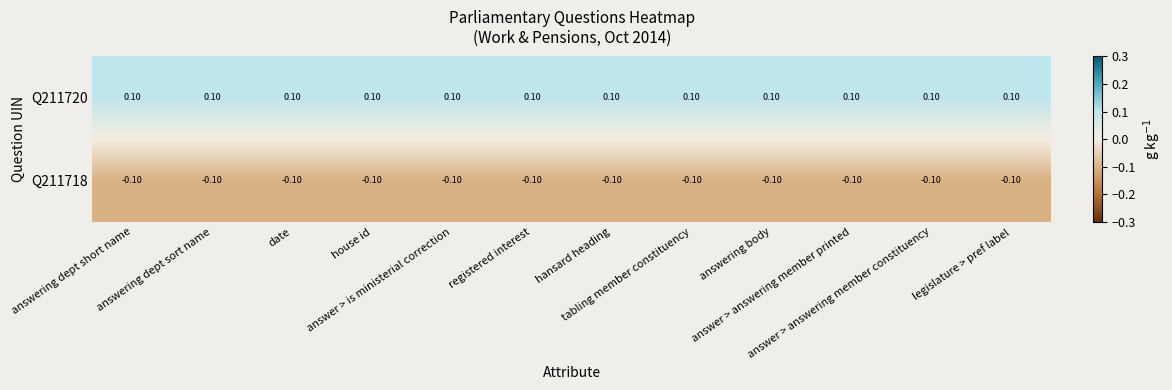

Which series has the largest total across all categories?

Q211720